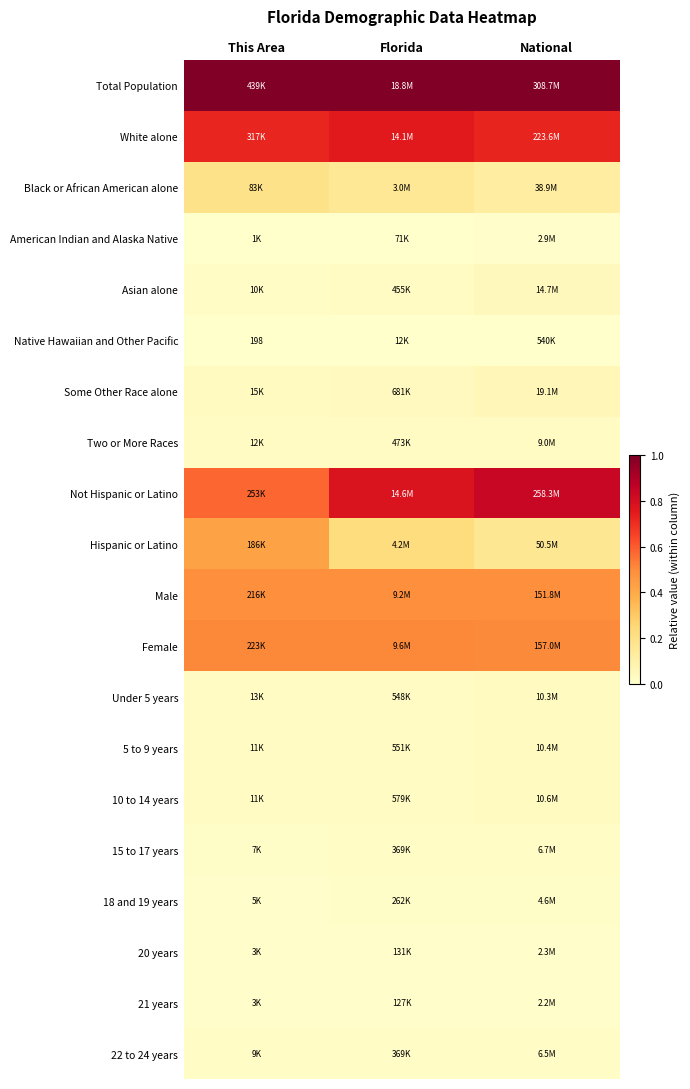

The Some Other Race alone series shows 0.1 at Florida. True or false?

False